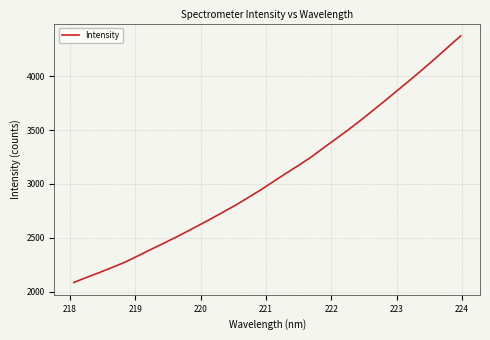

What is the minimum value shown in the chart?

2085.0